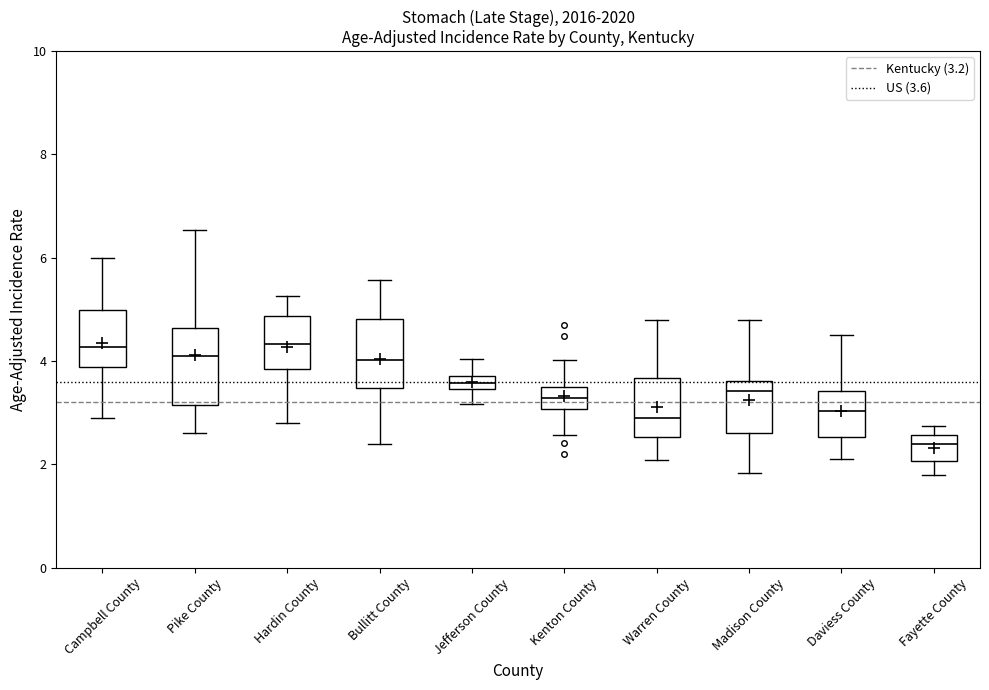

Which box's median line is the lowest?

Fayette County